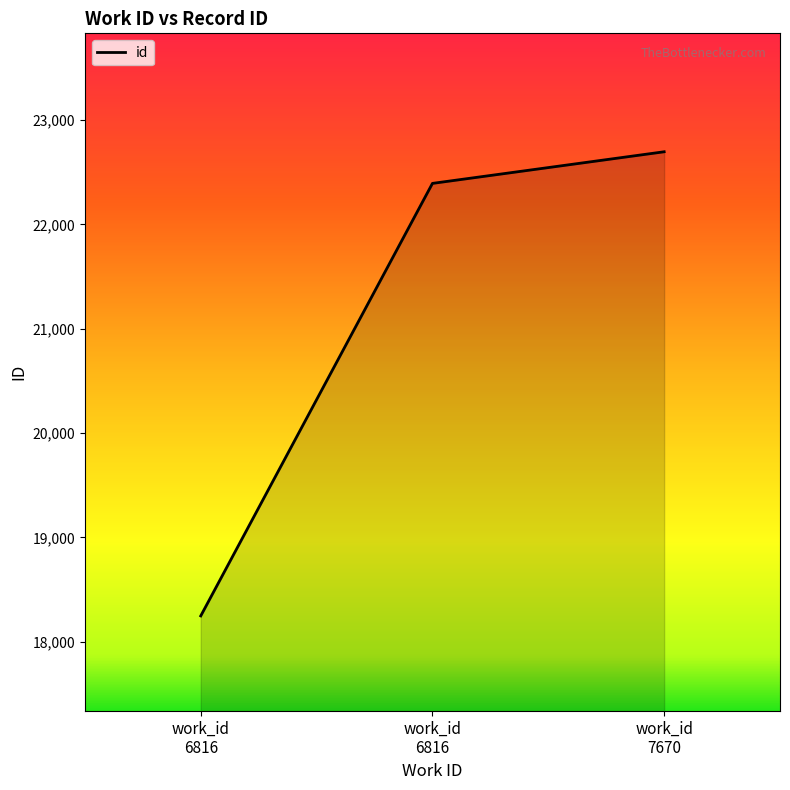

Count the number of data series in this chart.

1